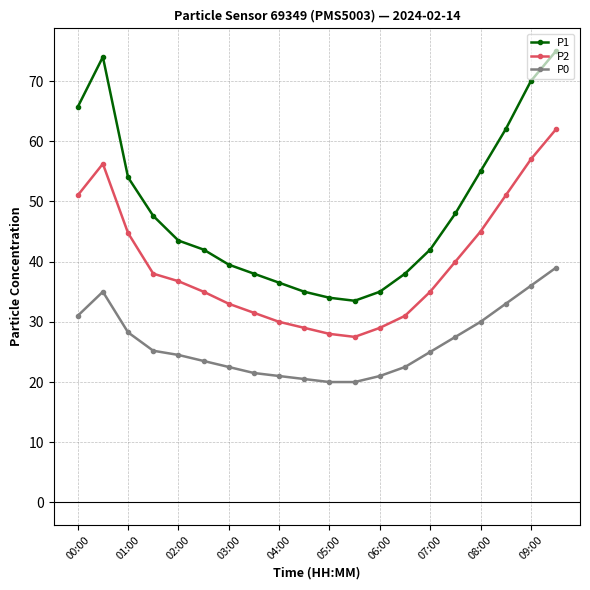

Which series has the largest total across all categories?

P1